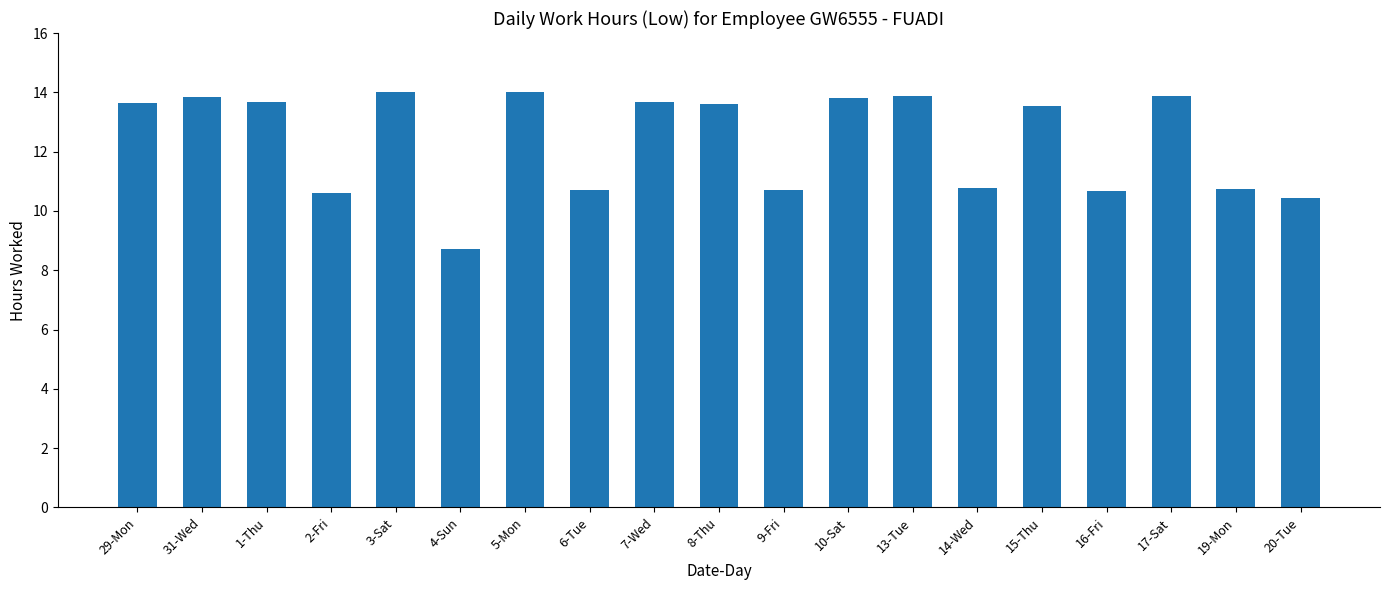

What is the label of the 4th bar from the left?

2-Fri